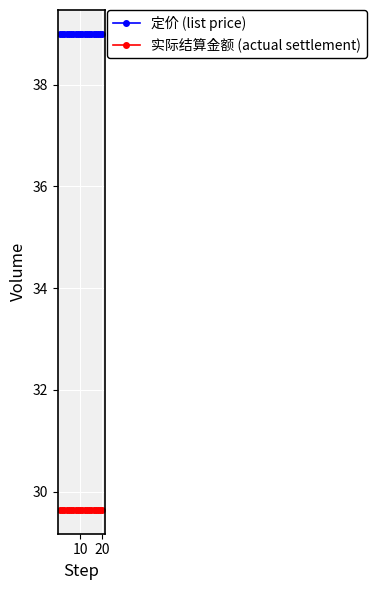

At how many categories does at least one series exceed 35?

20